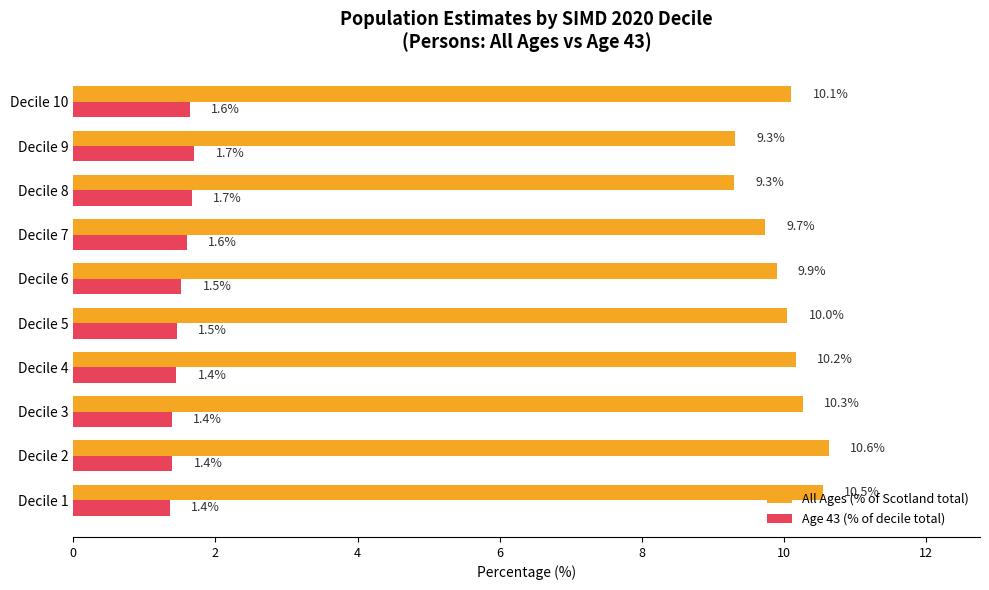

Which series has the largest range (max minus min)?

All Ages (% of Scotland total)